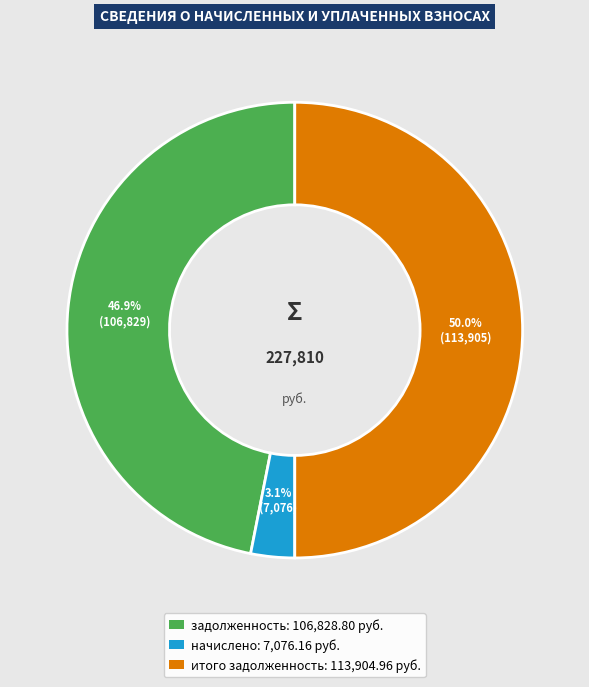

Which slice is the smallest?

начислено